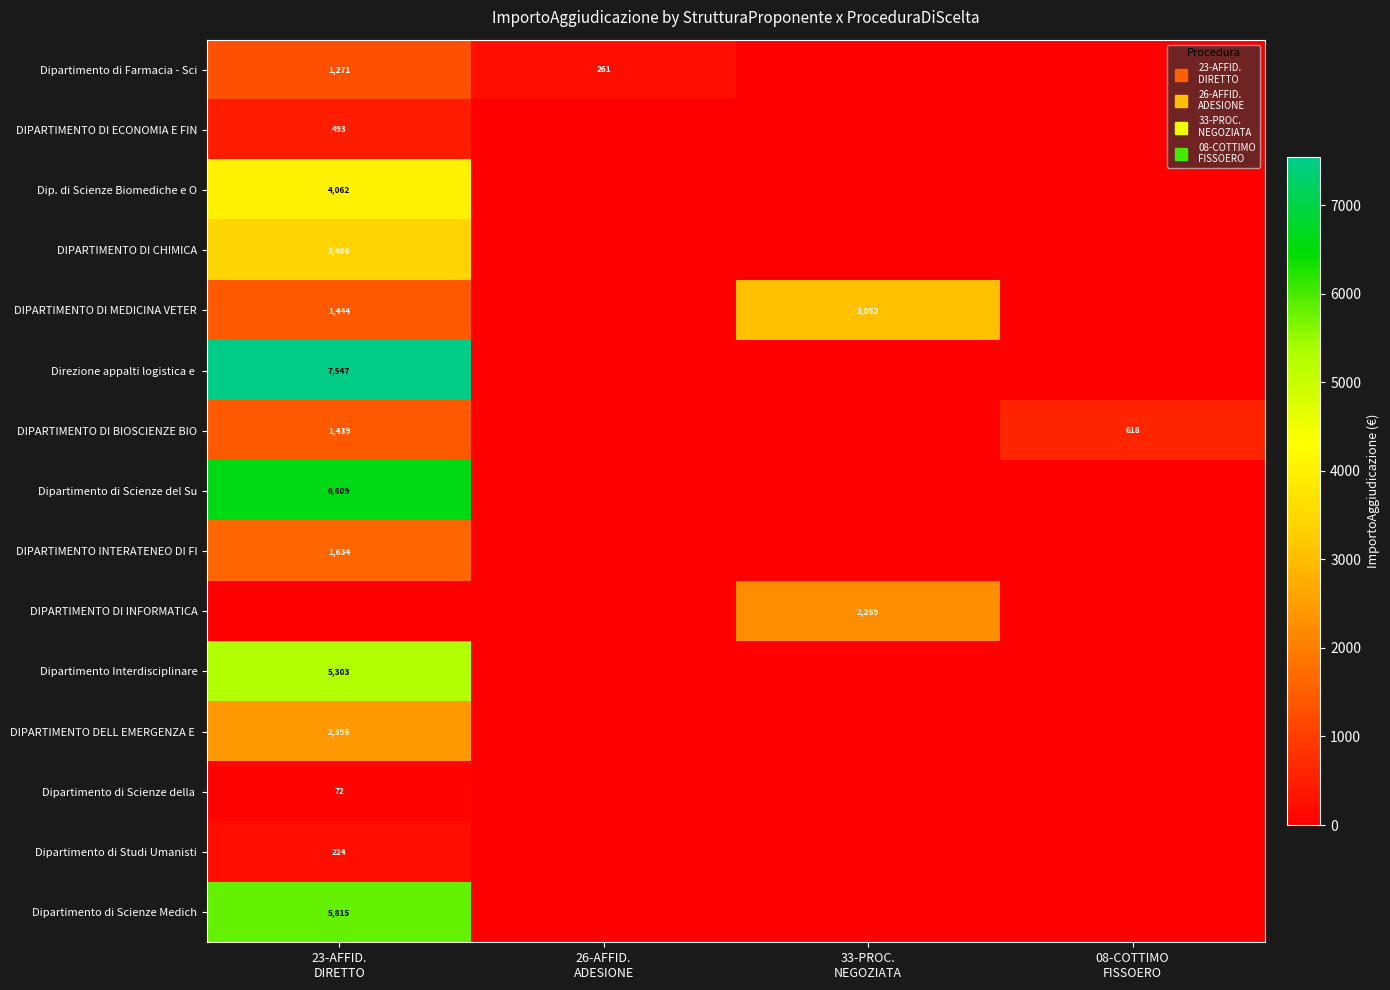

Count the number of categories in the chart.

4